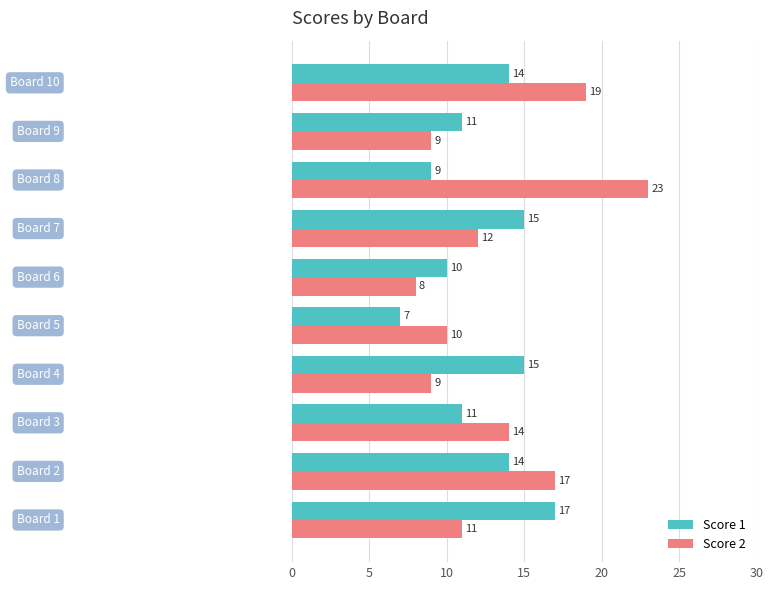

What are all the series names shown in the legend?

Score 1, Score 2